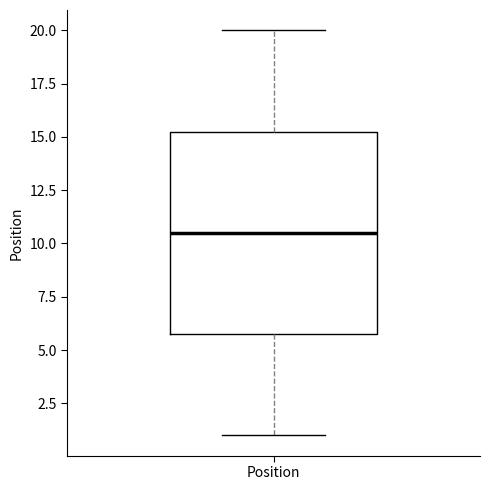

Where is the upper edge of the box for Position on the y-axis? The values are not printed on the chart, so give them approximately, as read against the axis.

15.5